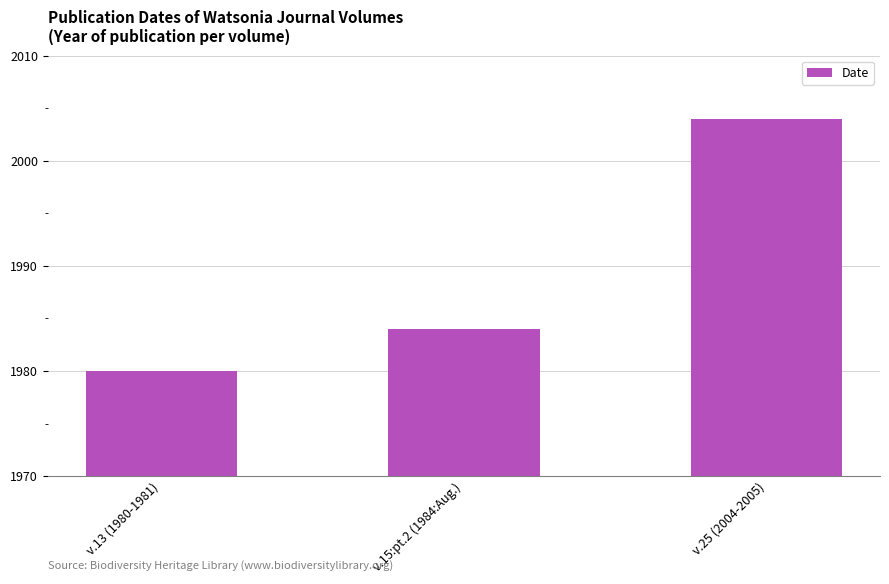

Approximately how many times larger is the value at v.15:pt.2 (1984:Aug.) compared to v.13 (1980-1981)?

1.0